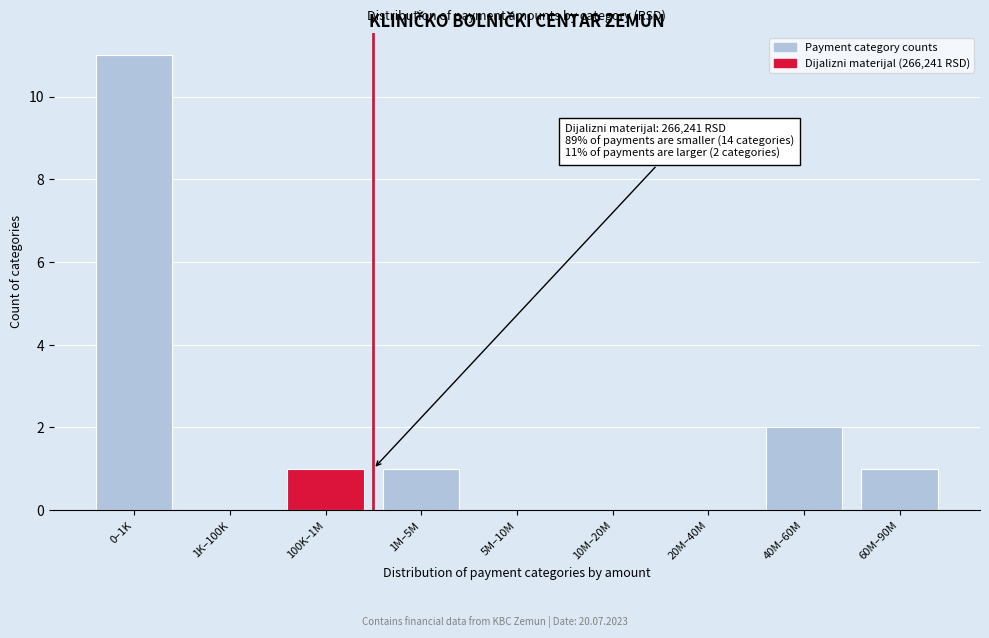

Reading left to right, transcribe all the data shown in this chart.

0–1K=11	1K–100K=0	100K–1M=1	1M–5M=1	5M–10M=0	10M–20M=0	20M–40M=0	40M–60M=2	60M–90M=1